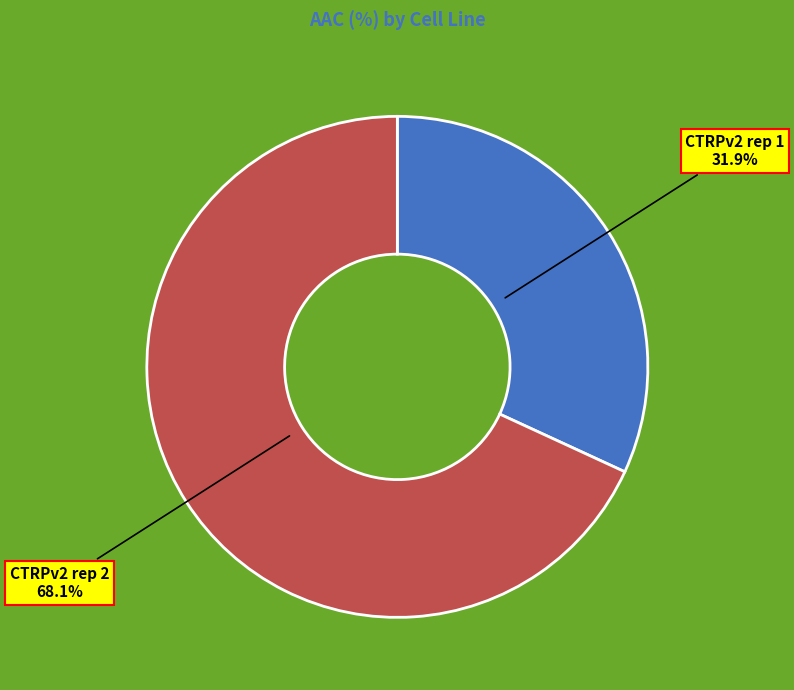

How many segments does this pie chart have?

2